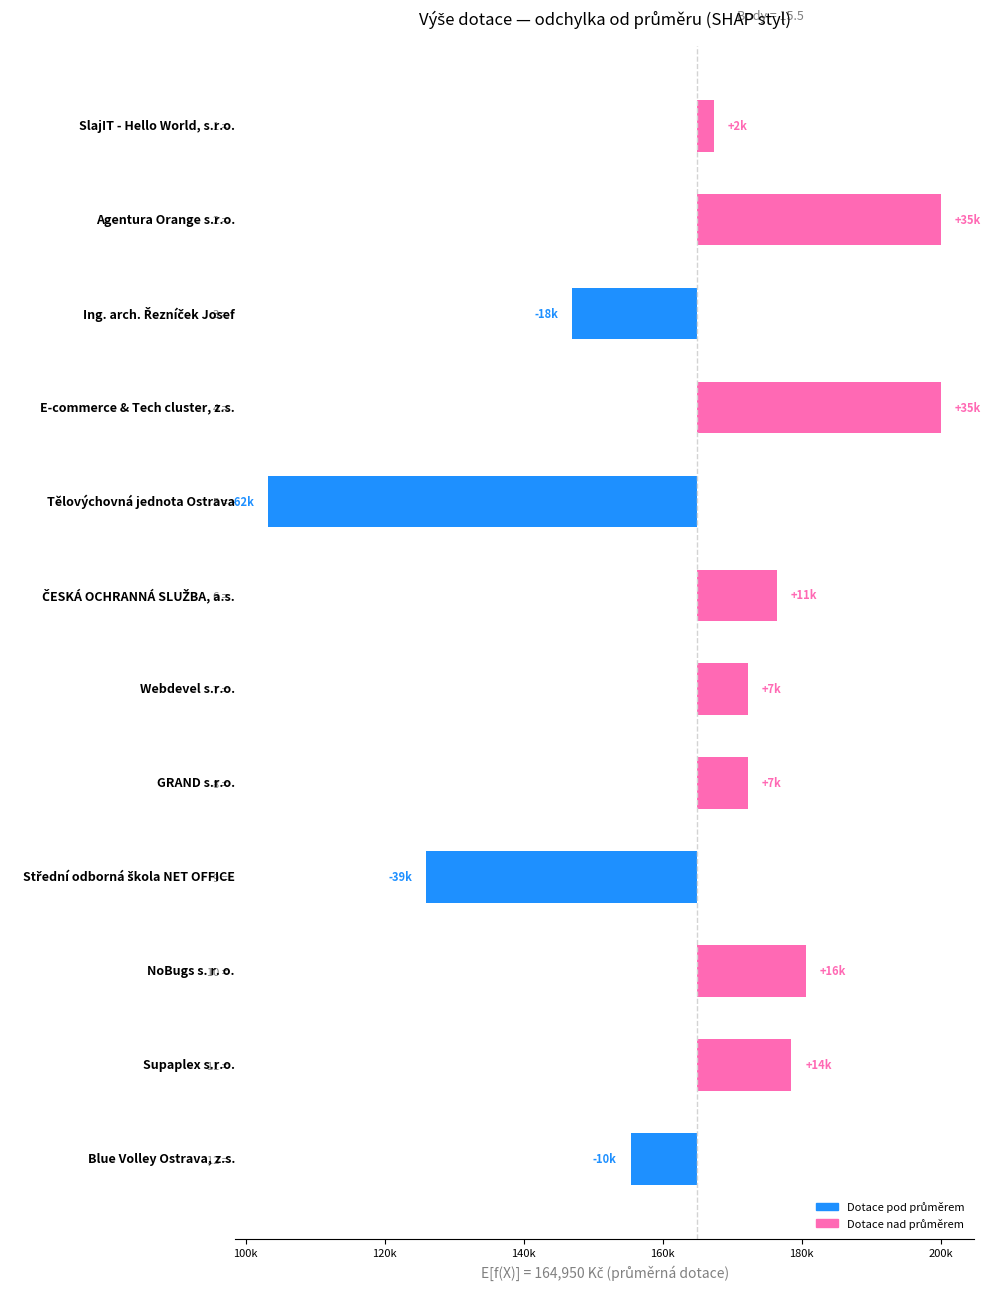

The chart shows a value of 49754 at 2 =. True or false?

False